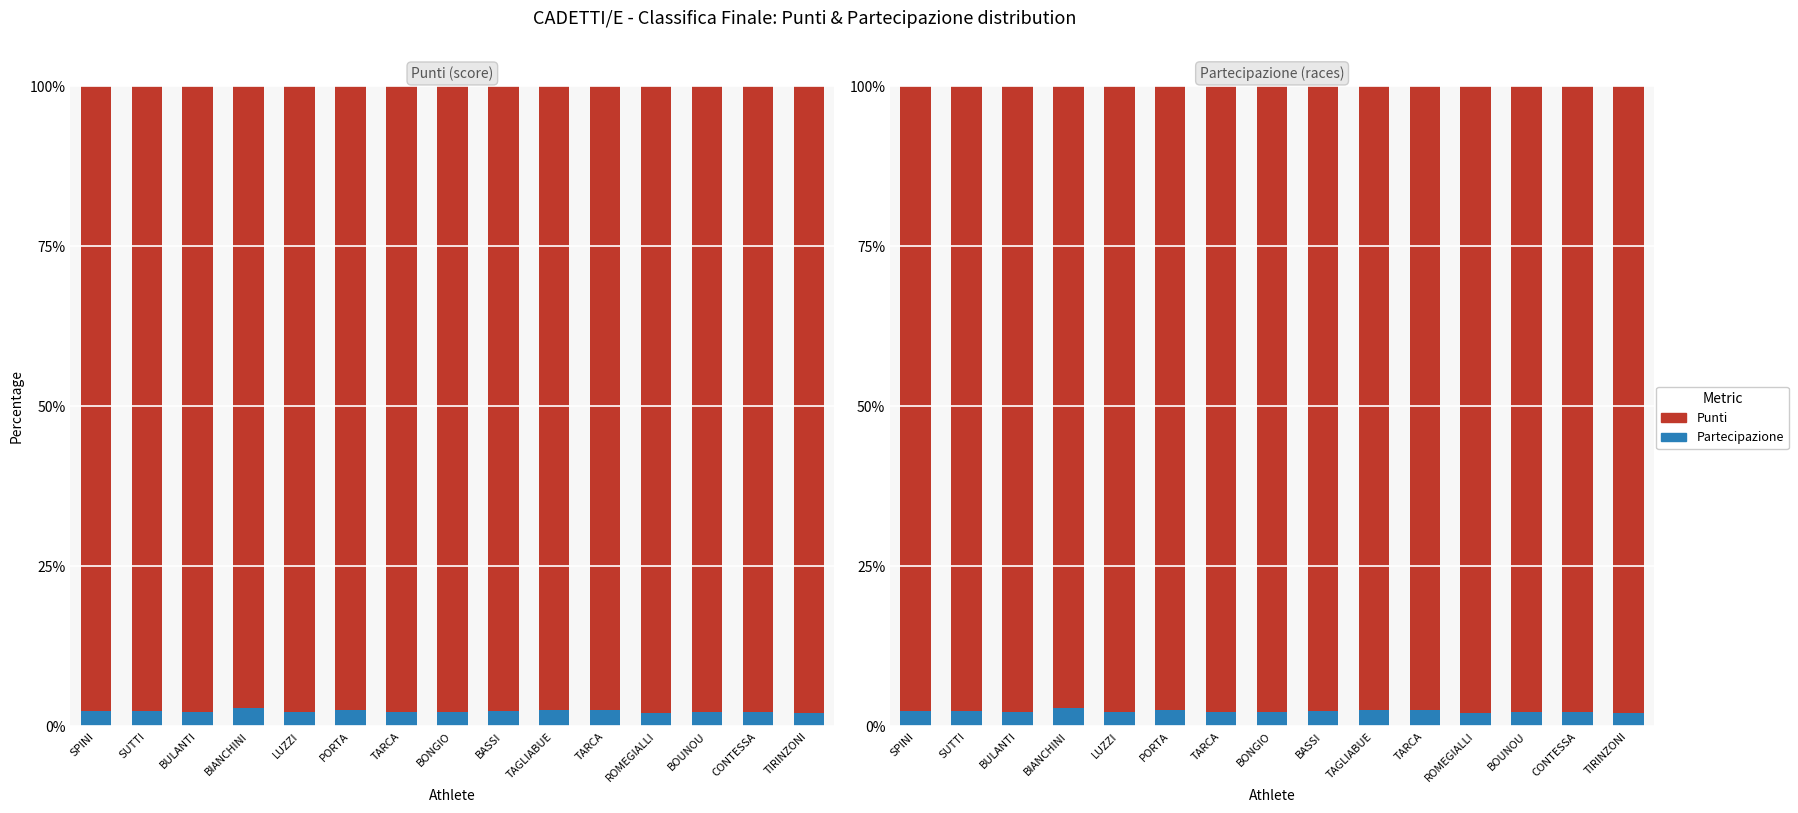

True or false: Partecipazione has a value of 4.4 at TARCA.

False